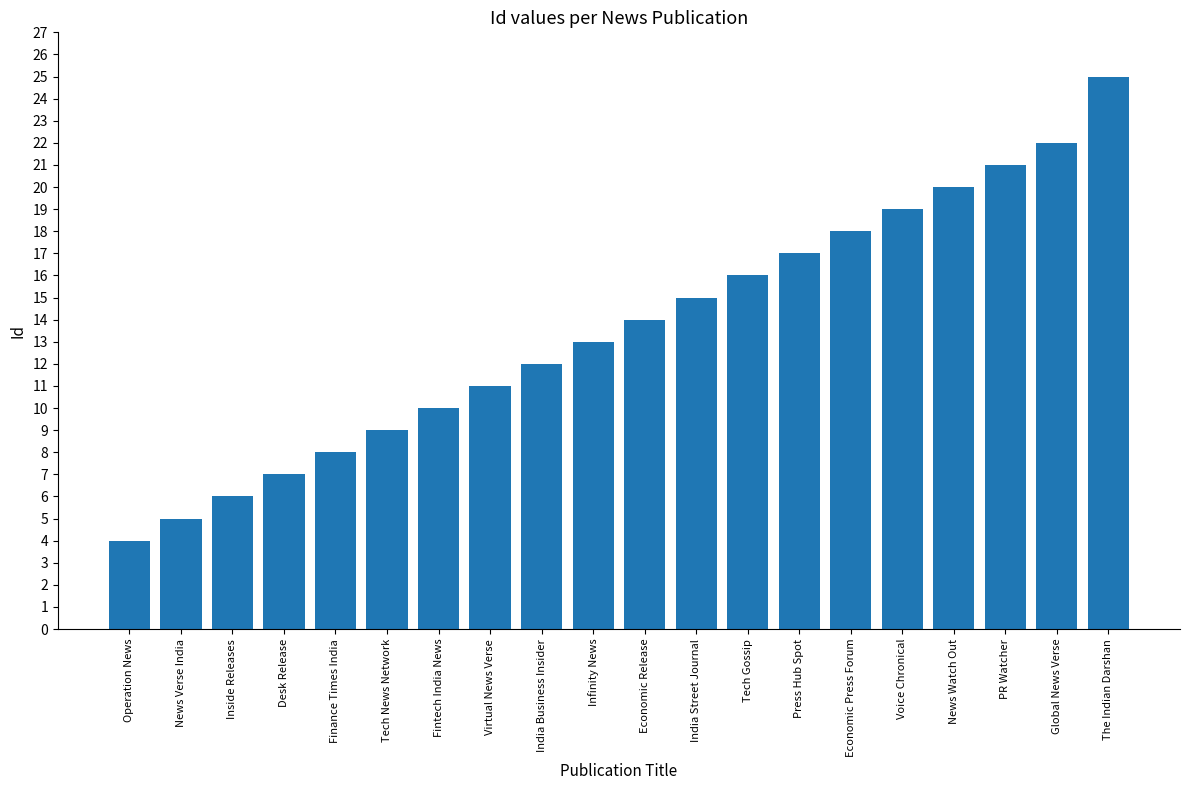

List the labels in order of value, largest first.

The Indian Darshan, Global News Verse, PR Watcher, News Watch Out, Voice Chronical, Economic Press Forum, Press Hub Spot, Tech Gossip, India Street Journal, Economic Release, Infinity News, India Business Insider, Virtual News Verse, Fintech India News, Tech News Network, Finance Times India, Desk Release, Inside Releases, News Verse India, Operation News